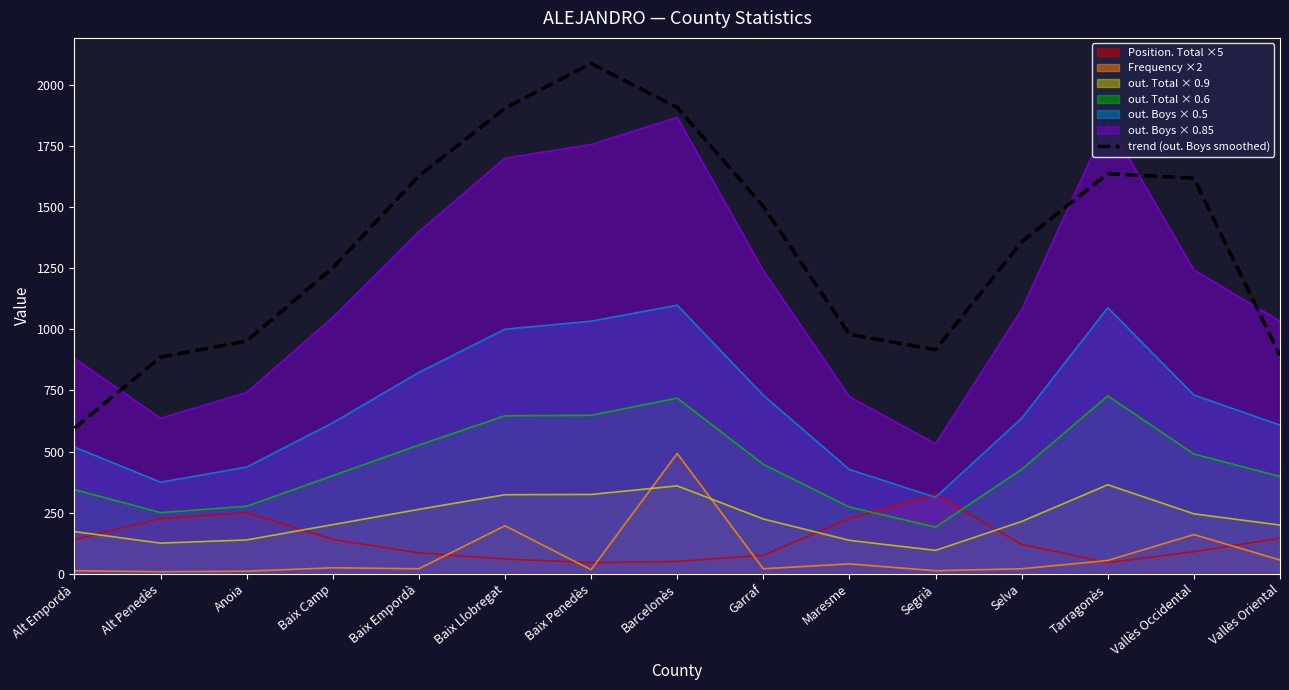

At which category does the chart reach its peak across all series?

Baix Penedès